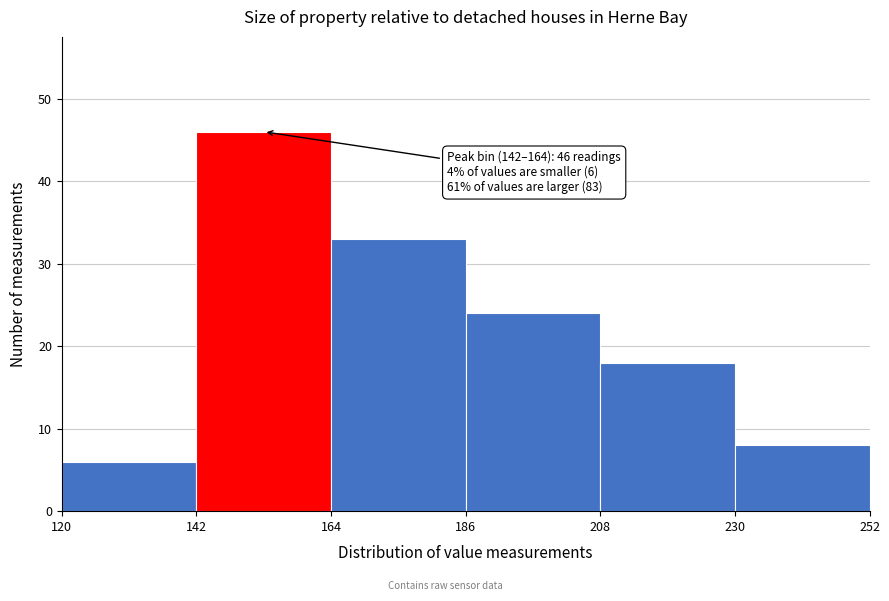

Over which range of the x-axis is the bar tallest?

142 to 164